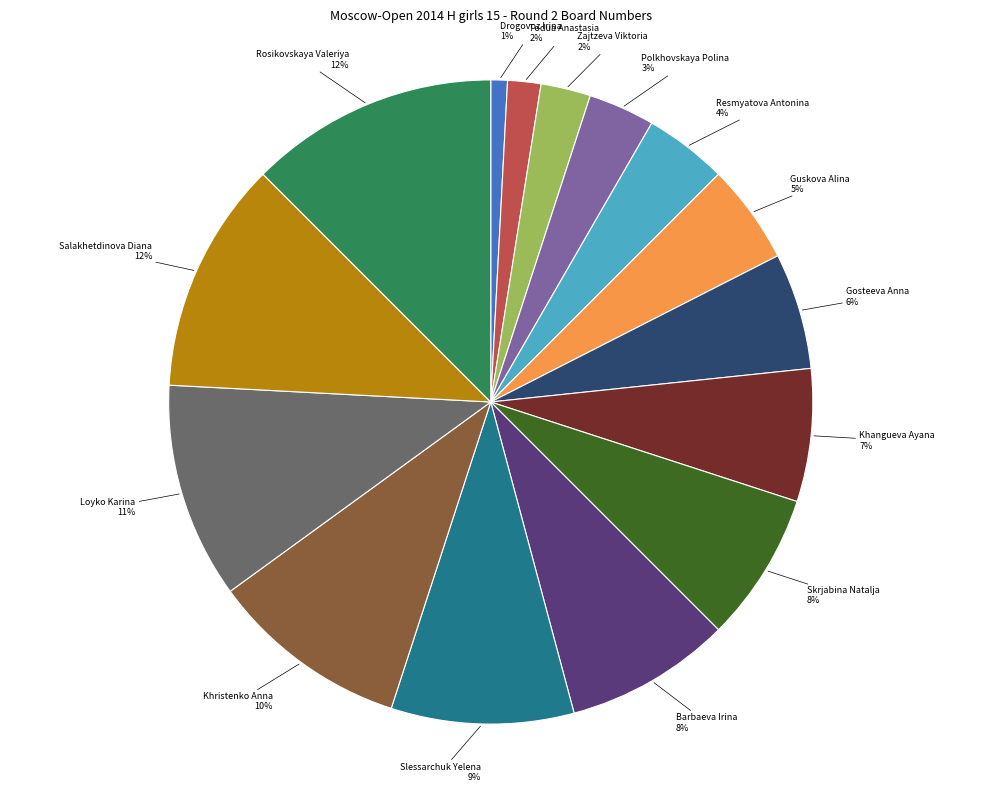

How many slices are in this pie chart?

15